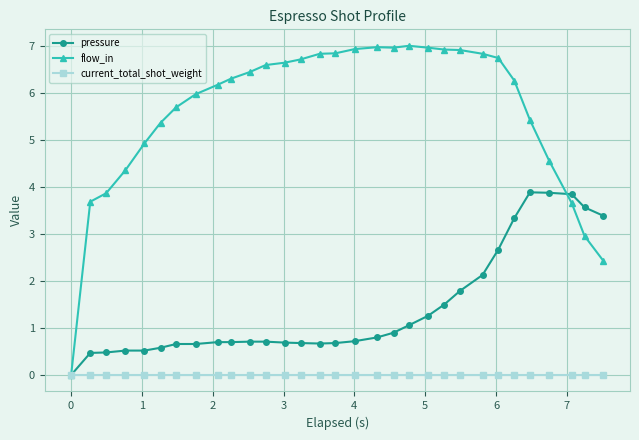

Rank the series by their average value, from lowest to highest.

current_total_shot_weight, pressure, flow_in